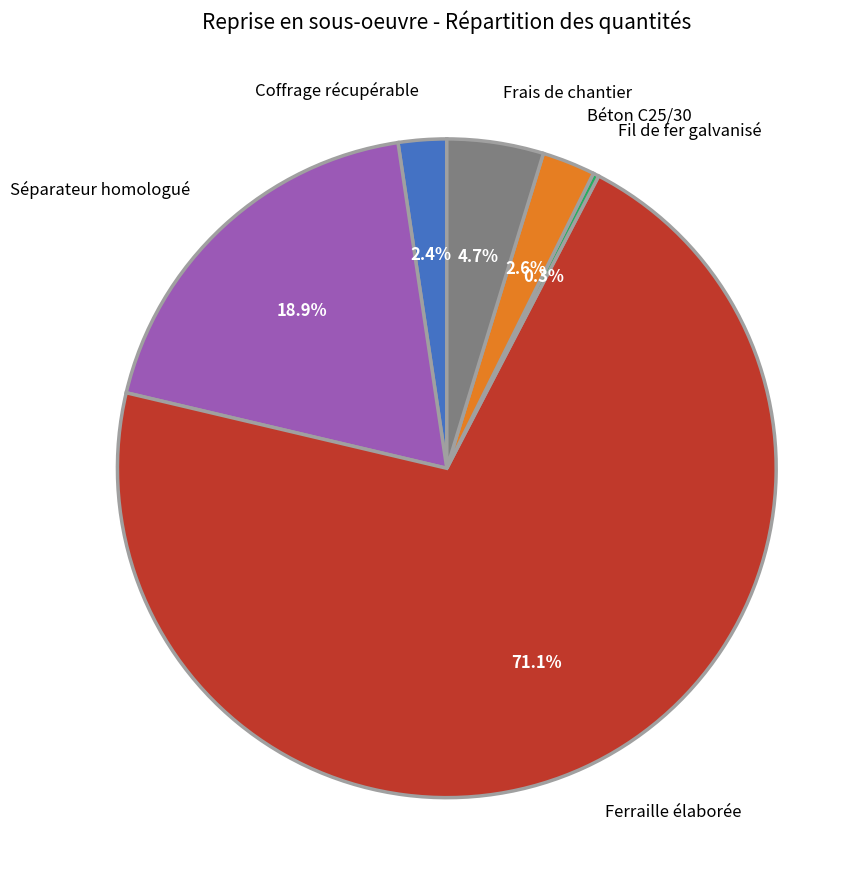

Which slice is the smallest?

Fil de fer galvanisé